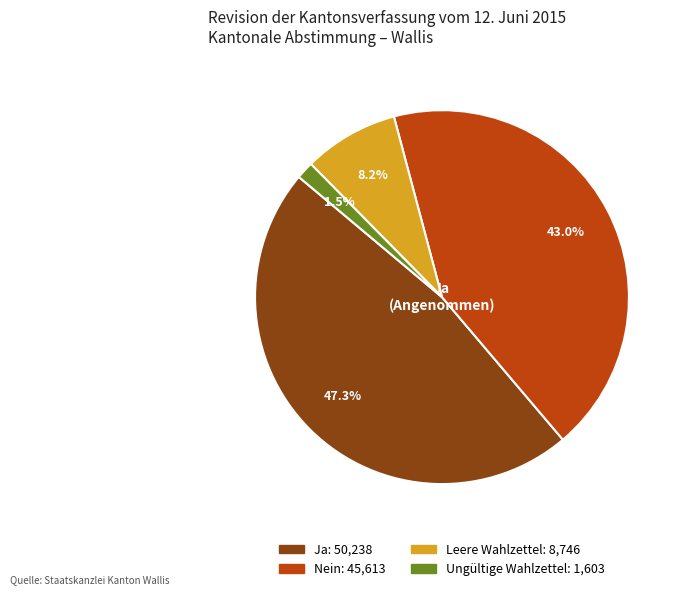

How many segments does this pie chart have?

4